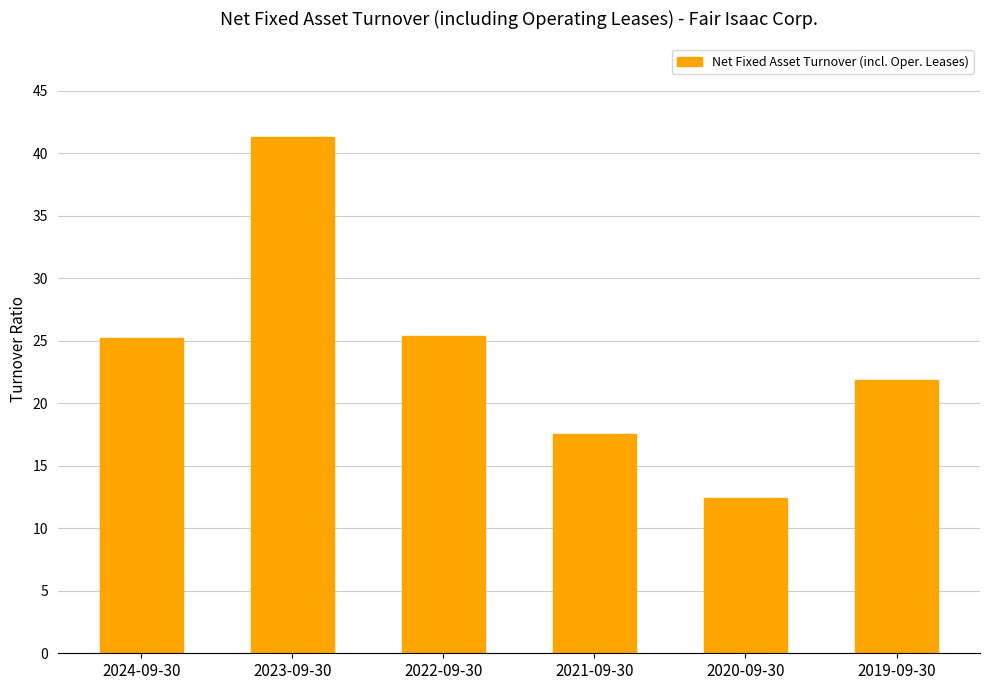

What is the value of the 1st bar from the left?

25.2